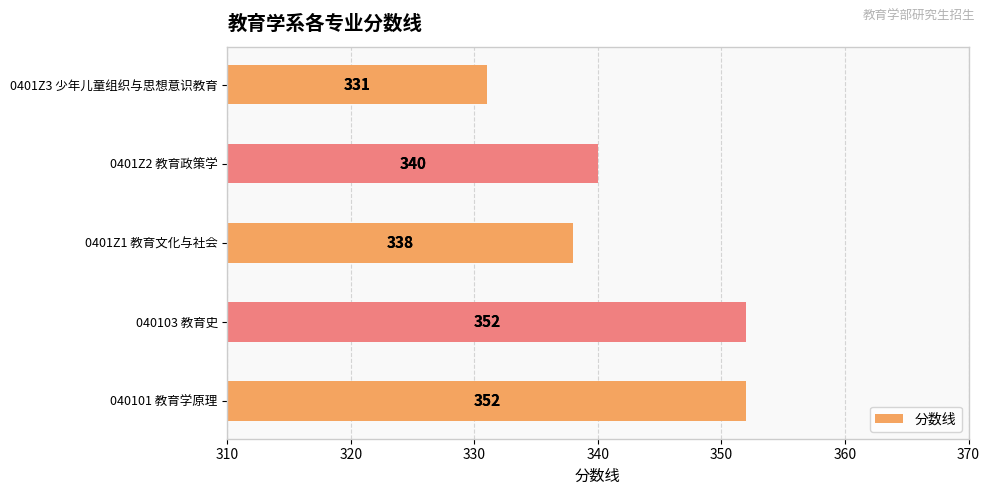

The chart shows a value of 338 at 0401Z1 教育文化与社会. True or false?

True